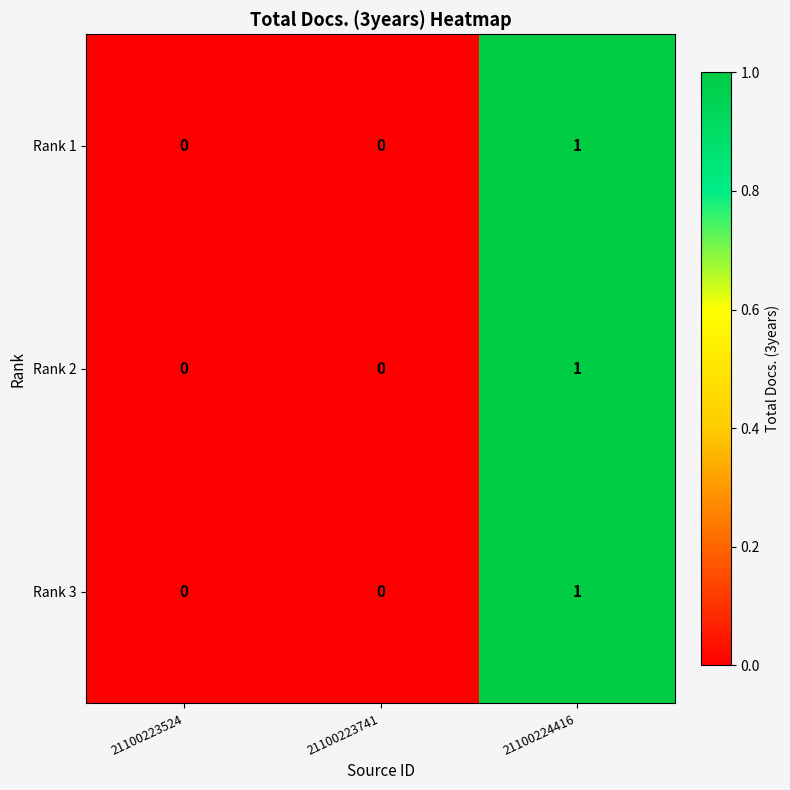

Count the Rank 2 values in the range 0 to 1.

3